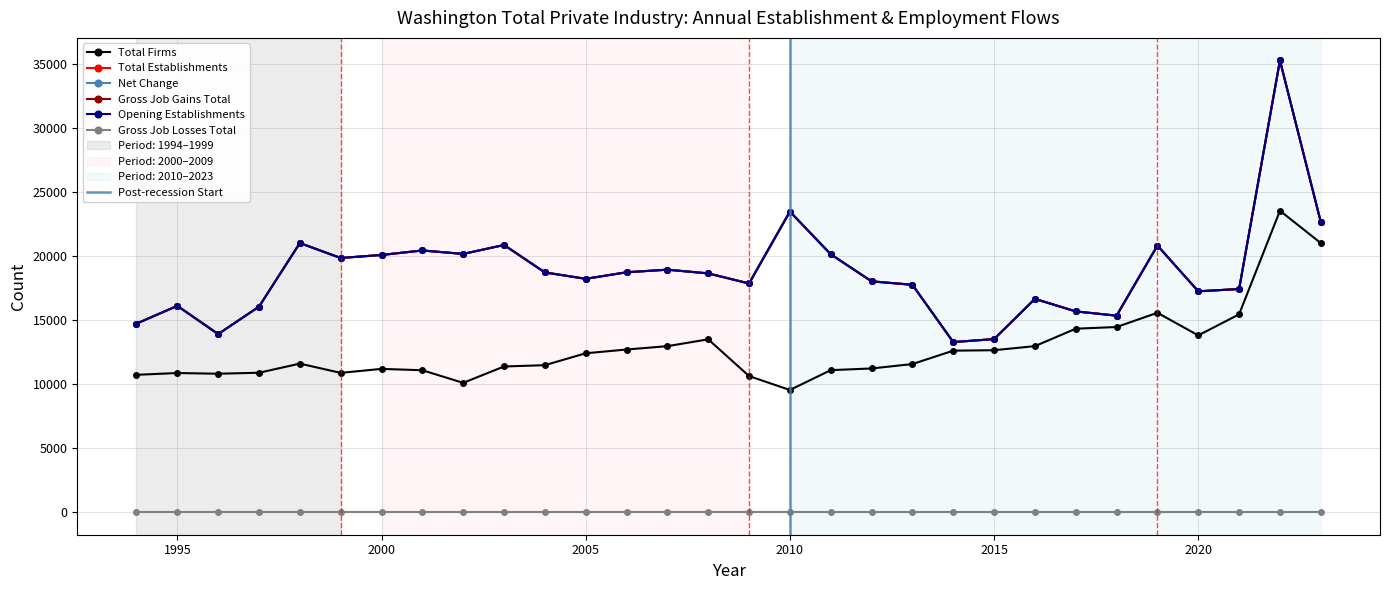

The value of Net Change at 1999 is 19855. True or false?

True